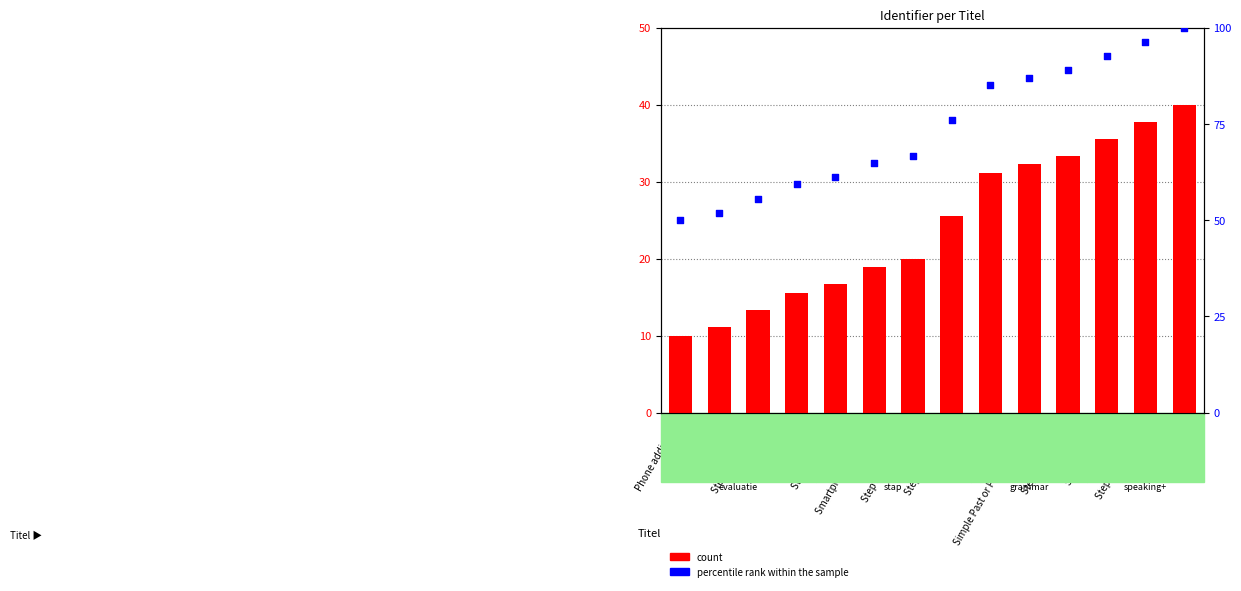

Which series has the largest Y range (max minus min)?

percentile rank within the sample